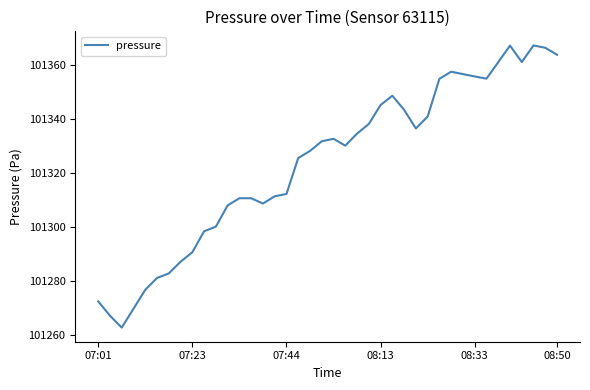

What is the maximum value shown in the chart?

101367.3